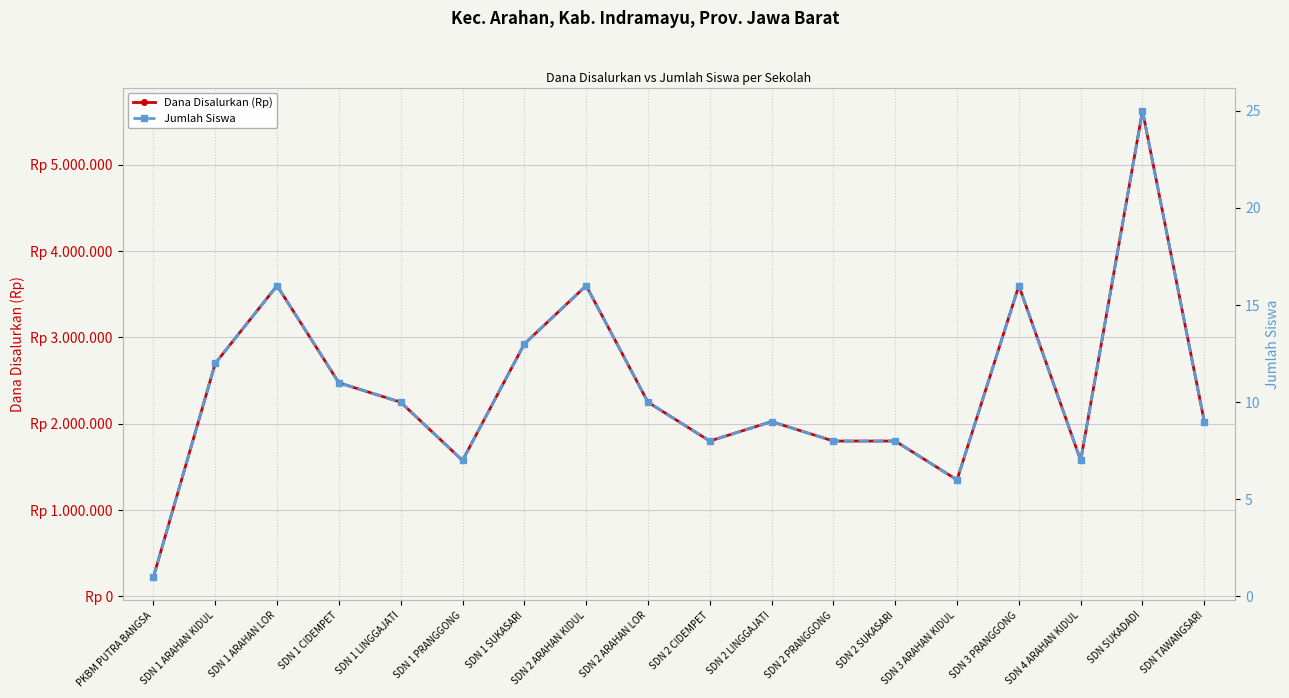

At which category does the chart reach its peak across all series?

SDN SUKADADI